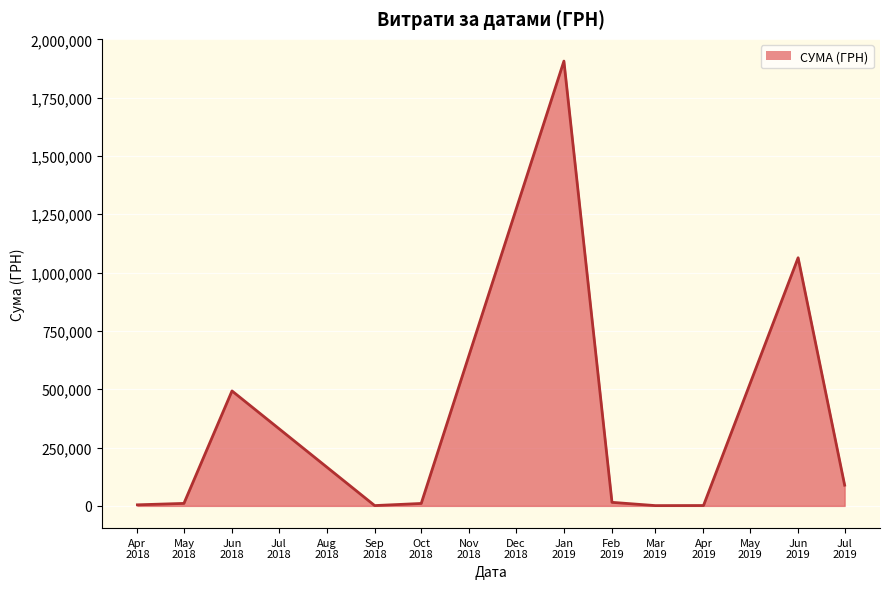

True or false: there are more than 2 points higher than both neighbors.

True